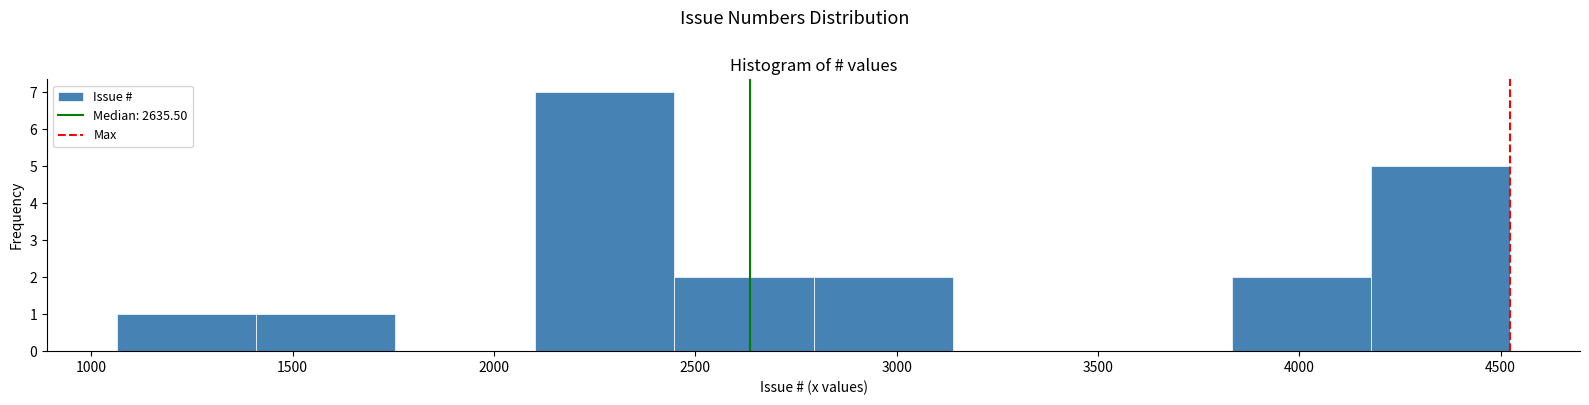

Reading left to right, list every bar in this chart as the range it spans on the x-axis followed by its height. Neither the bar edges nor the heights are printed on the chart, so give them approximately, as read against the axes.

1050 to 1400: 1
1400 to 1750: 1
1750 to 2100: 0
2100 to 2450: 7
2450 to 2800: 2
2800 to 3150: 2
3150 to 3500: 0
3500 to 3850: 0
3850 to 4200: 2
4200 to 4500: 5